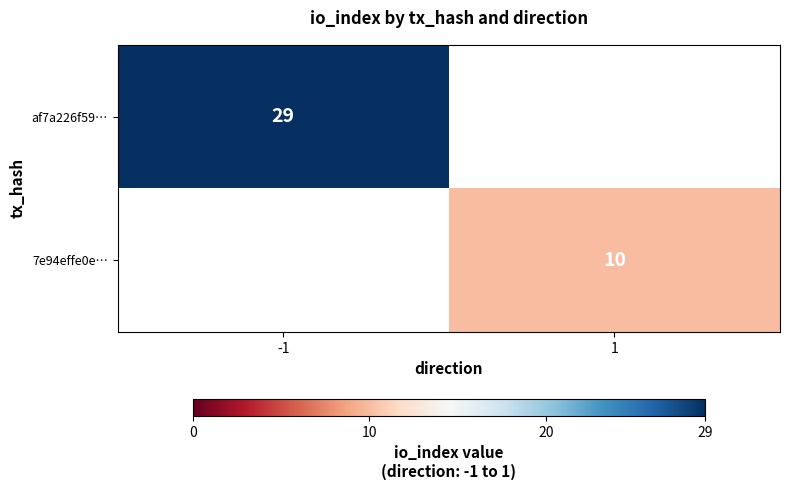

Is it true that 7e94effe0e… equals 17 at 1?

False